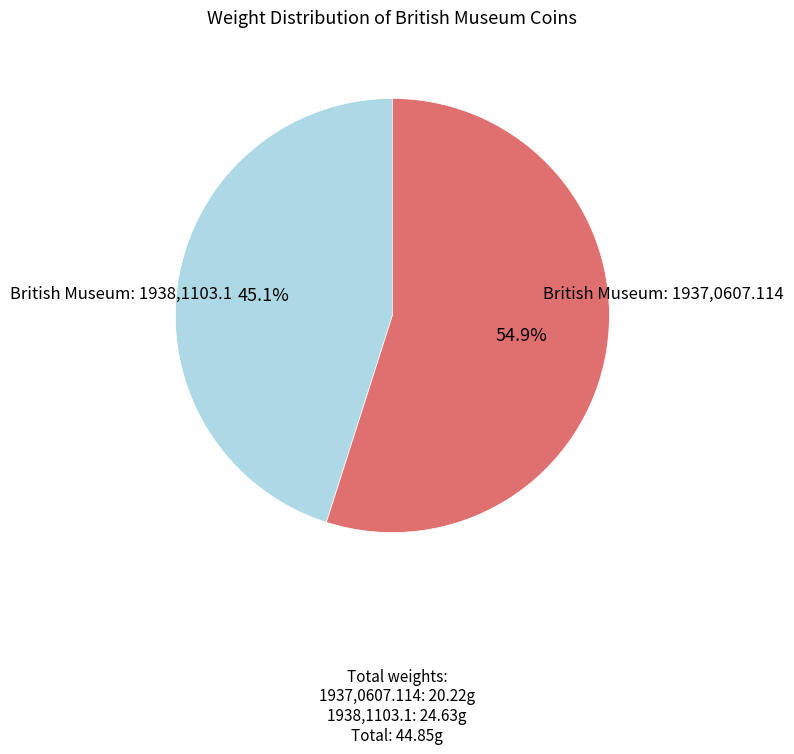

Is there a majority slice in this chart?

Yes